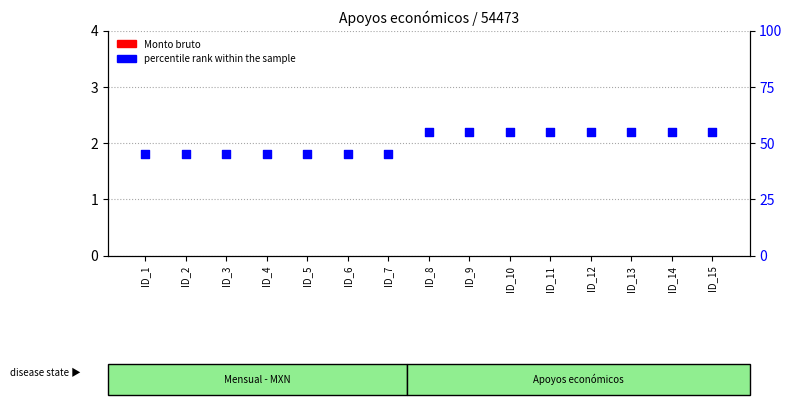

Which series has the widest spread of Y values?

percentile rank within the sample